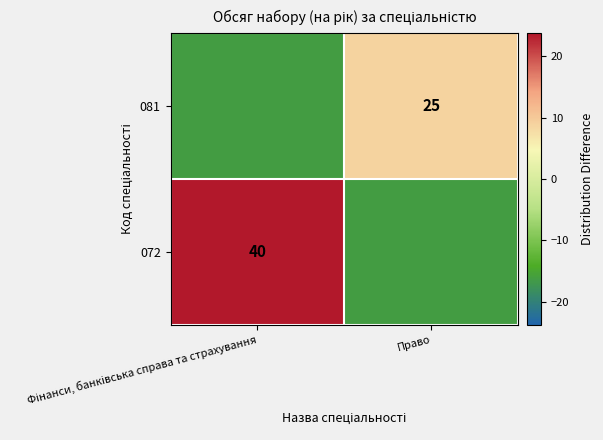

How many data points does each series have?

2